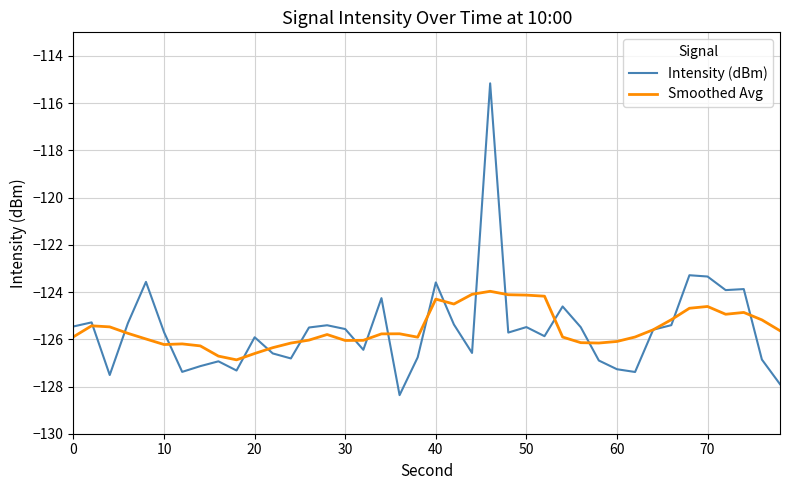

What is the smallest value displayed?

-128.4